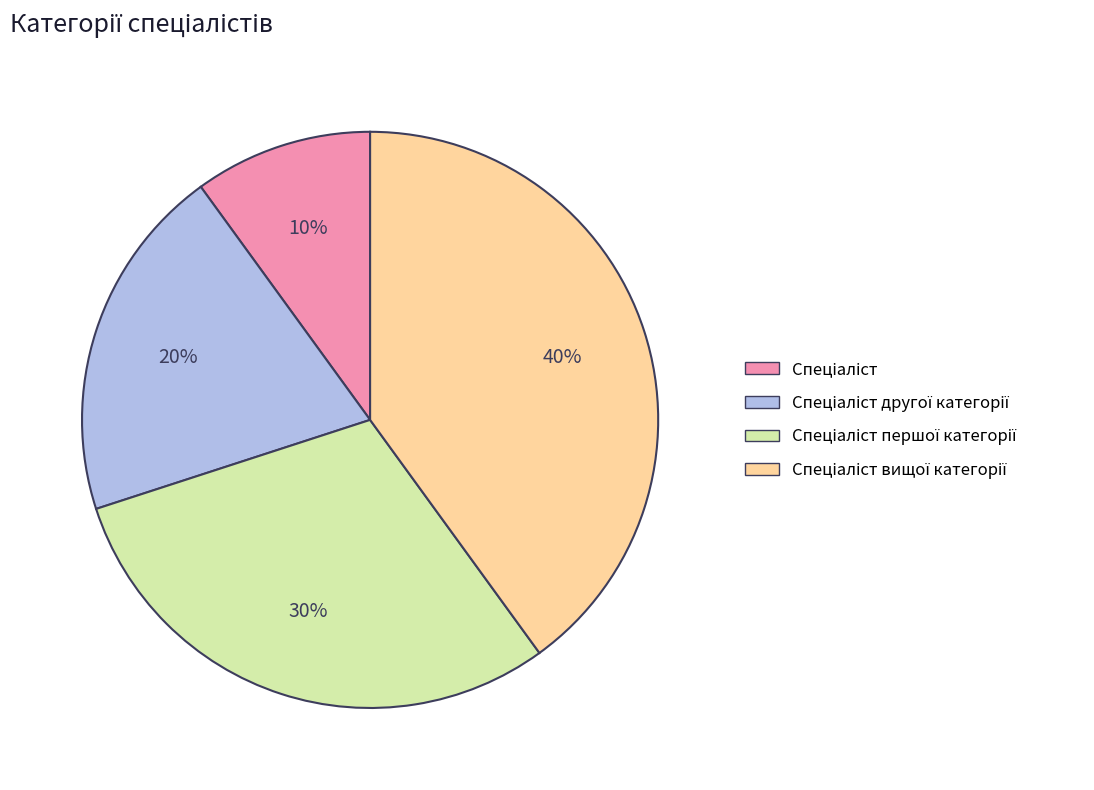

To the nearest percent, what is the average slice percentage?

25%